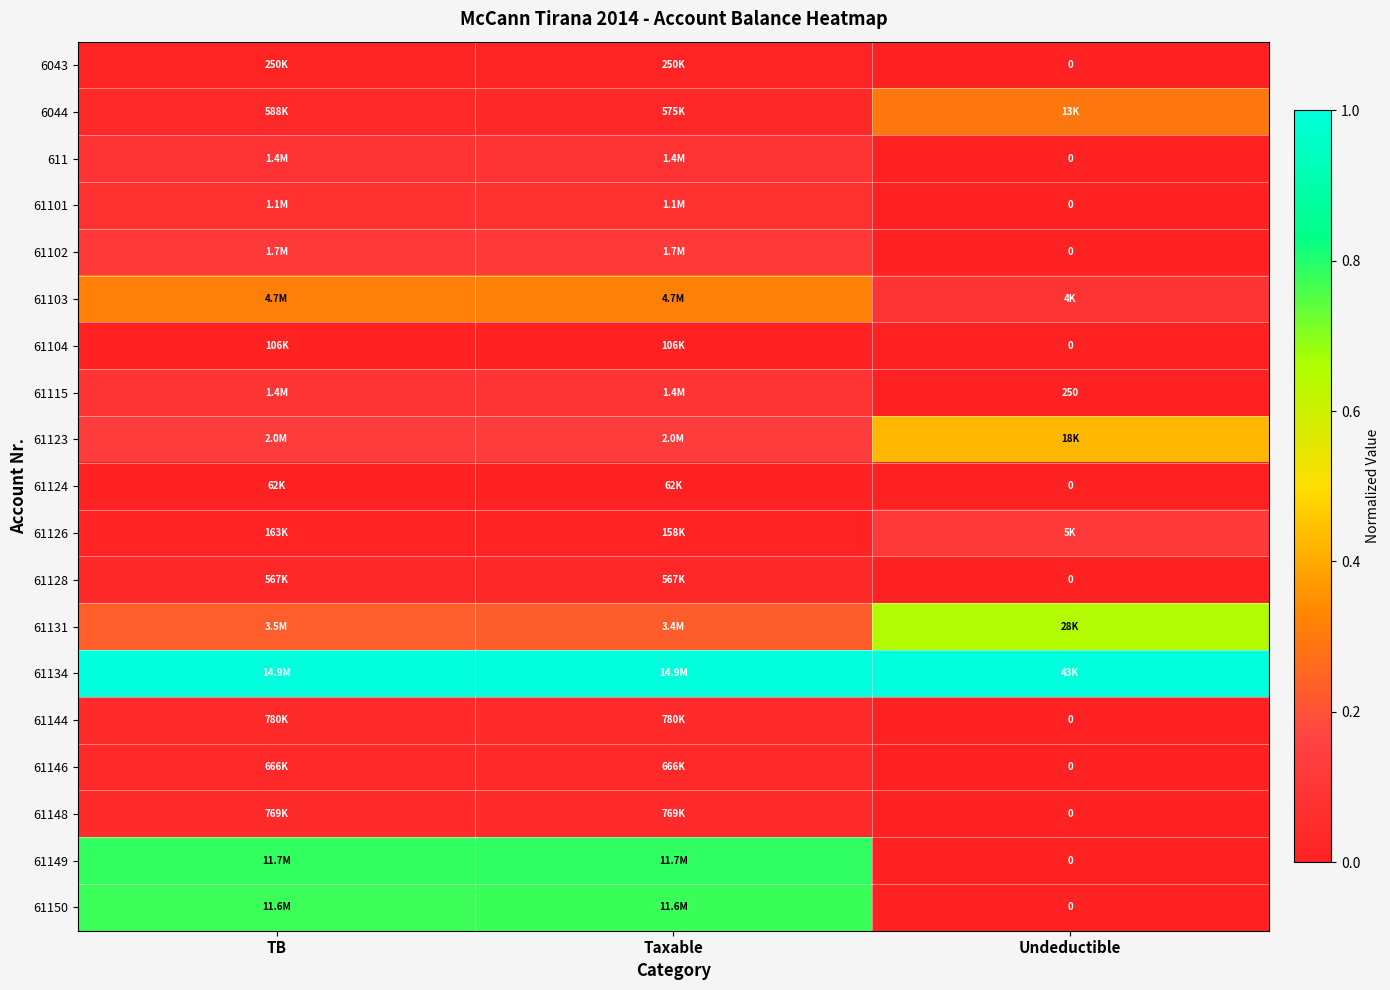

List the series in order of their peak value, lowest first.

61124, 61104, 6043, 61128, 61146, 61148, 61144, 61101, 611, 61115, 61102, 61126, 6044, 61103, 61123, 61131, 61150, 61149, 61134